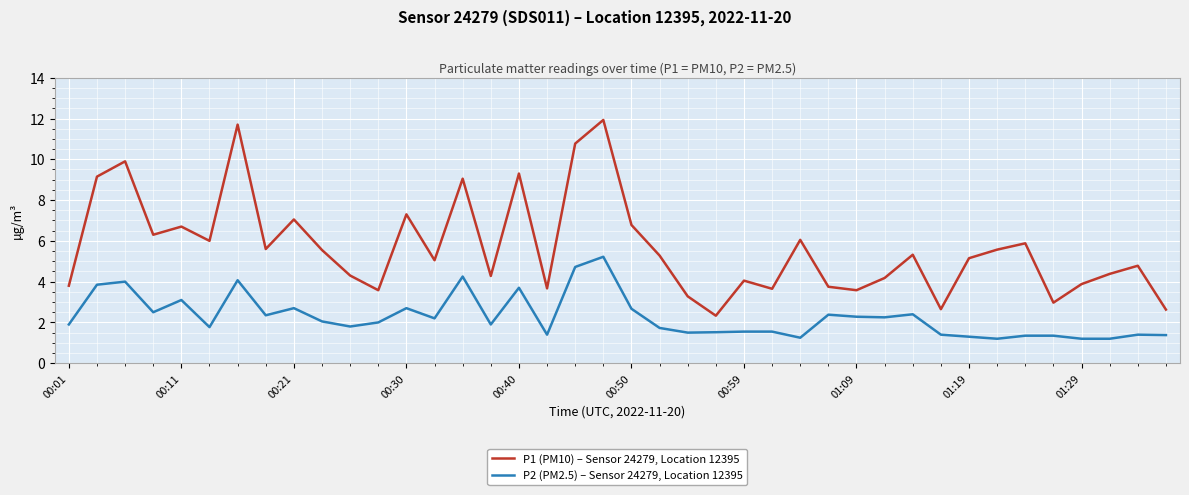

True or false: P2 (PM2.5) – Sensor 24279, Location 12395 and P1 (PM10) – Sensor 24279, Location 12395 cross at least once.

False